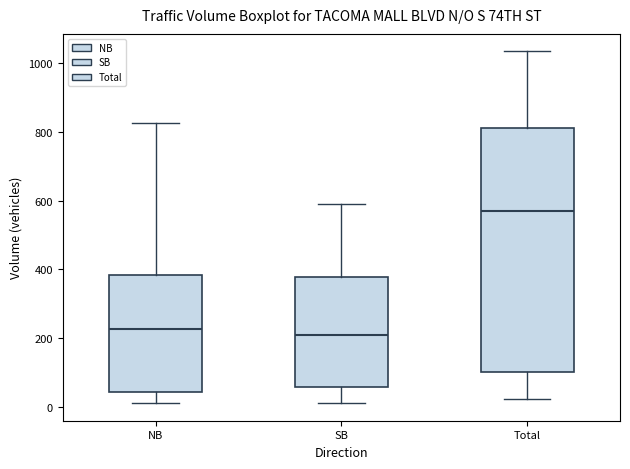

Where is the lower edge of the box for Total on the y-axis? The values are not printed on the chart, so give them approximately, as read against the axis.

100